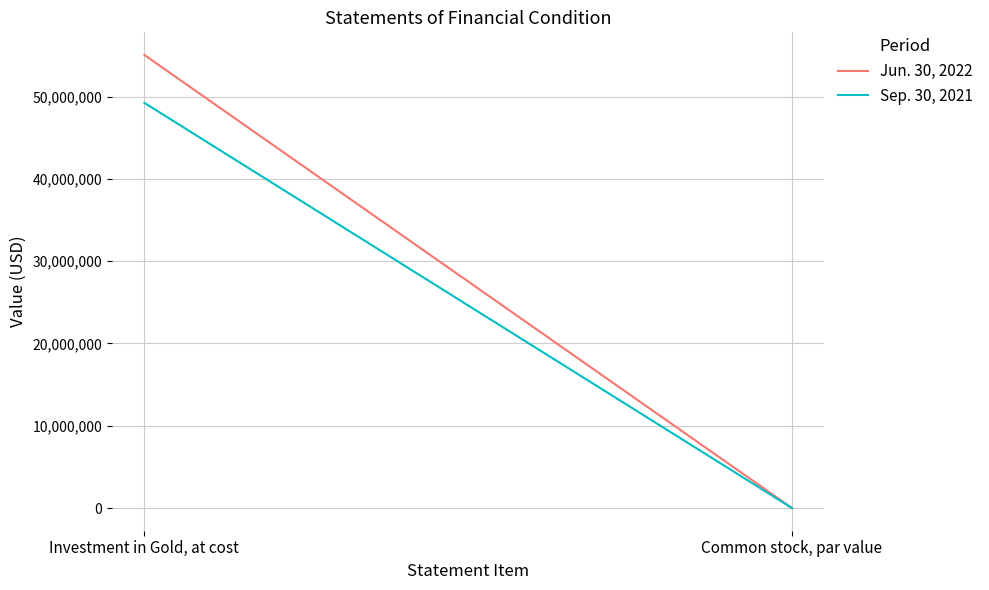

Reading right to left, what are all the values shown in this chart?

Jun. 30, 2022: 0	55048558
Sep. 30, 2021: 0	49227344